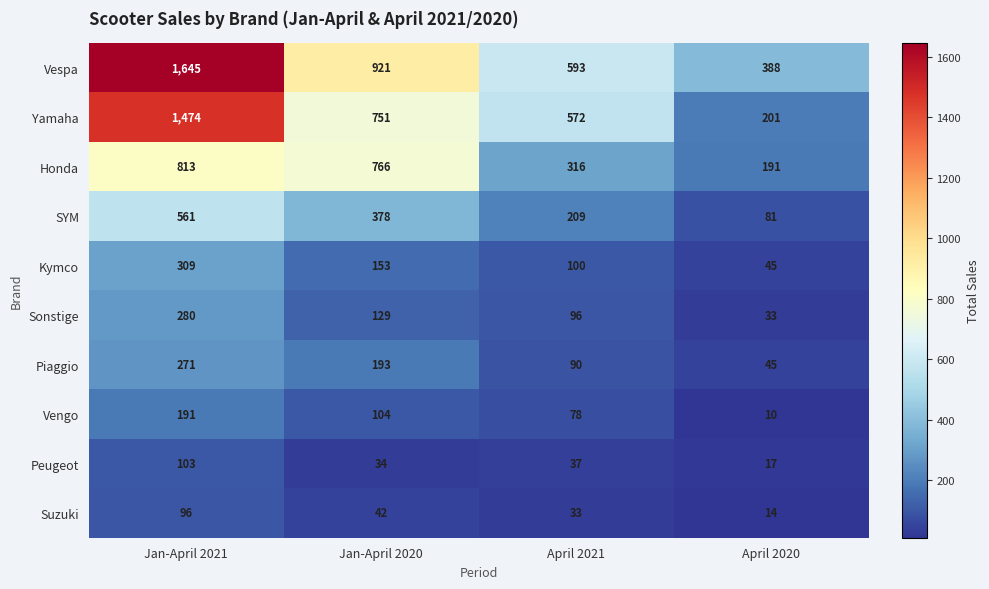

At April 2021, list the series in order from smallest to largest.

Suzuki, Peugeot, Vengo, Piaggio, Sonstige, Kymco, SYM, Honda, Yamaha, Vespa